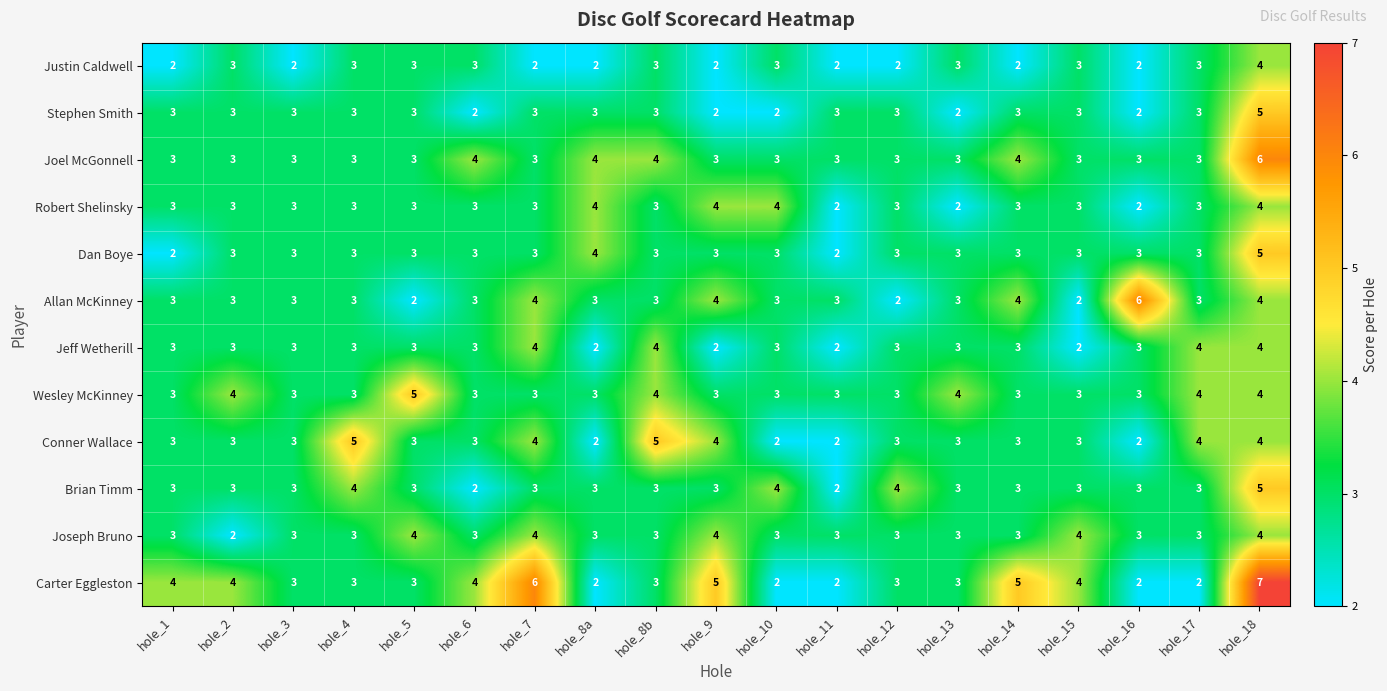

At which label does Allan McKinney reach its peak?

hole_16